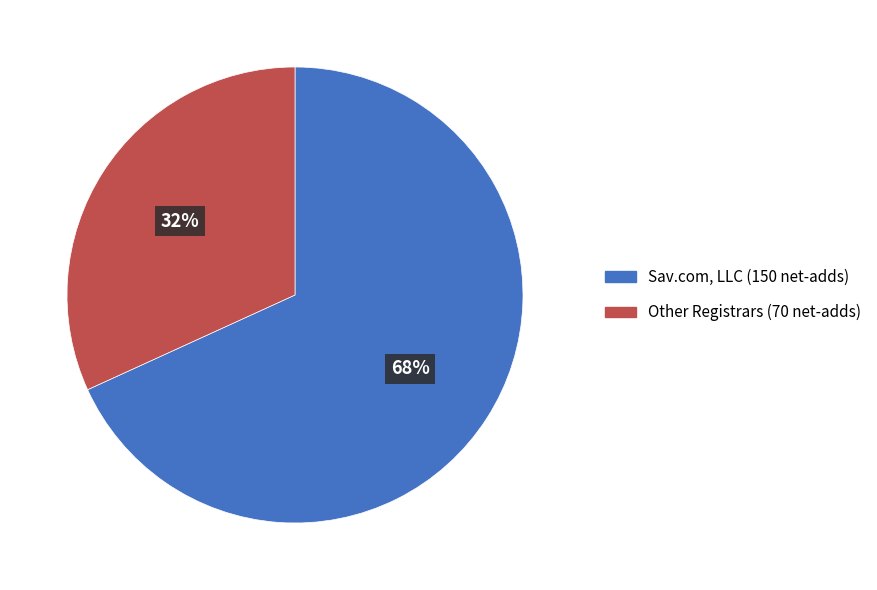

How many slices are in this pie chart?

2